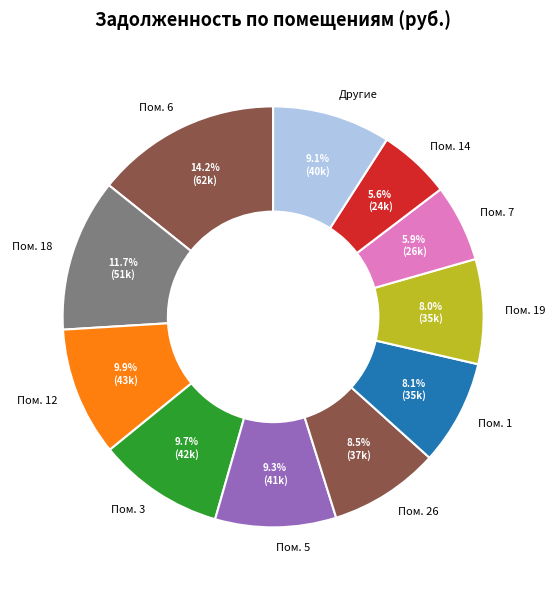

Is the sum of Пом. 19 and Пом. 7 greater than half?

No